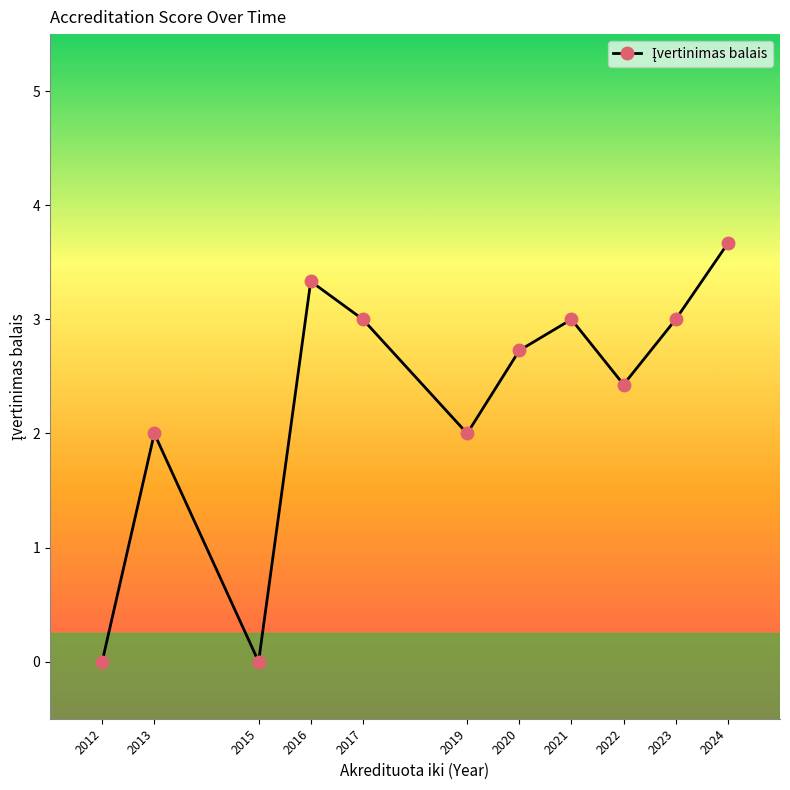

Count the number of categories in the chart.

11